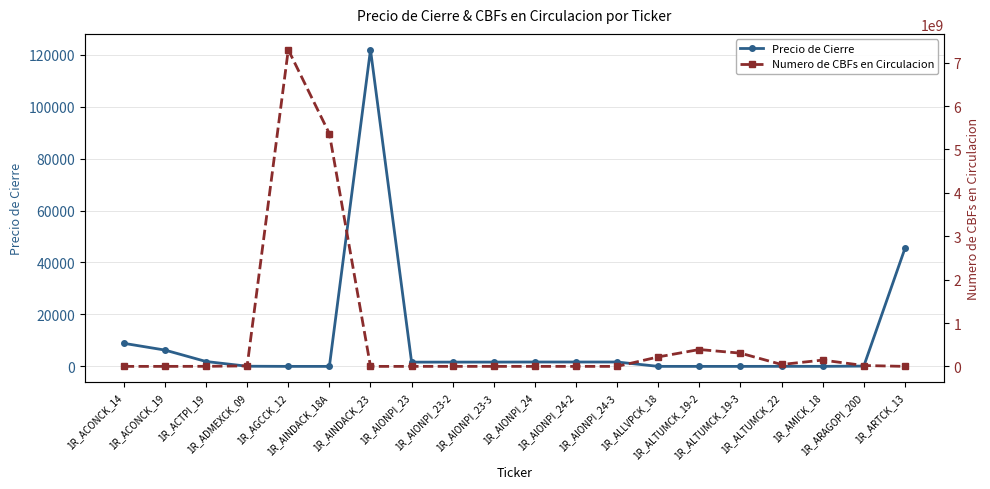

List the series in order of their peak value, highest first.

Numero de CBFs en Circulacion, Precio de Cierre